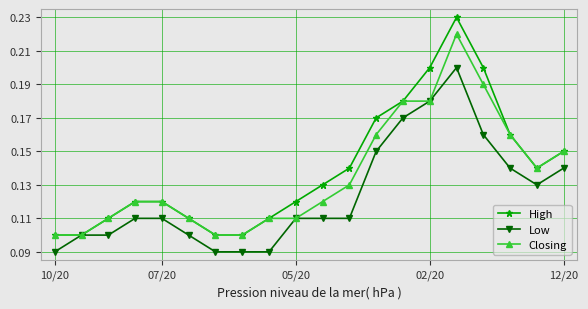

Rank the series by their average value, from lowest to highest.

Low, Closing, High